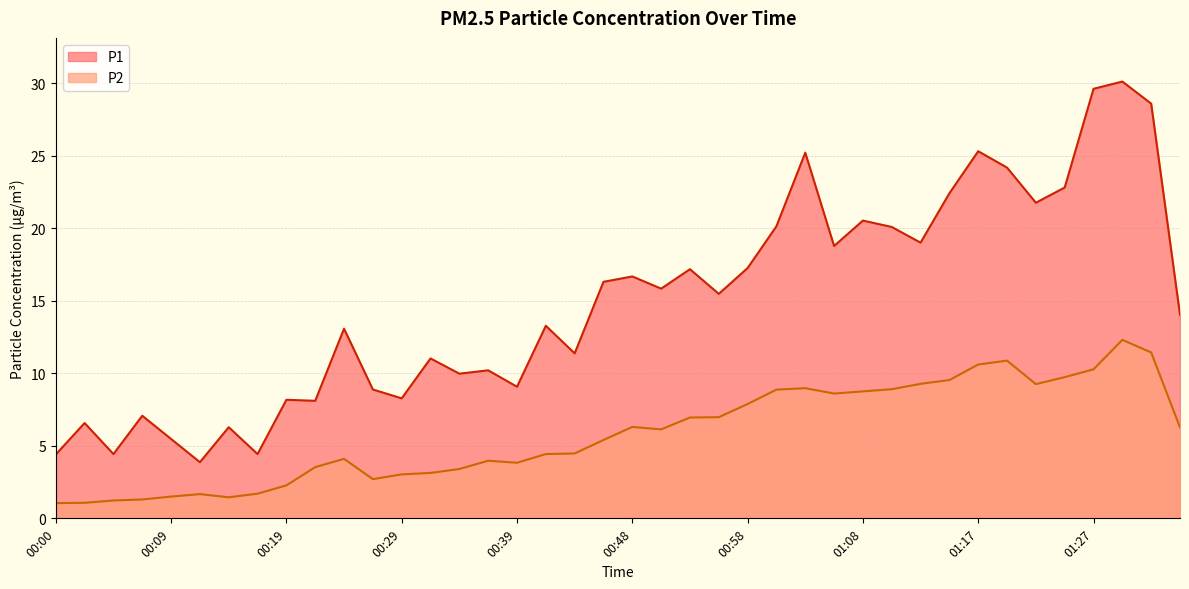

What is the spread (max minus min) of values at 00:56?

8.5